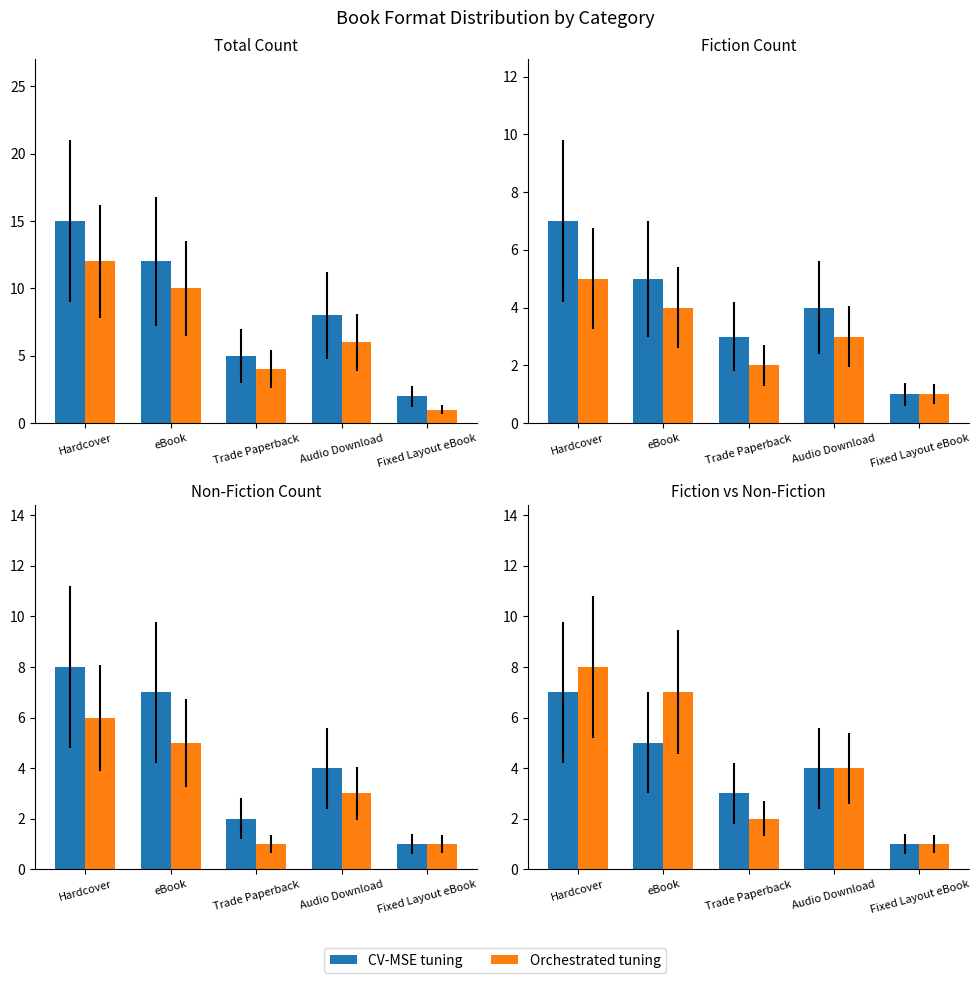

At which label does CV-MSE tuning reach its peak?

Hardcover